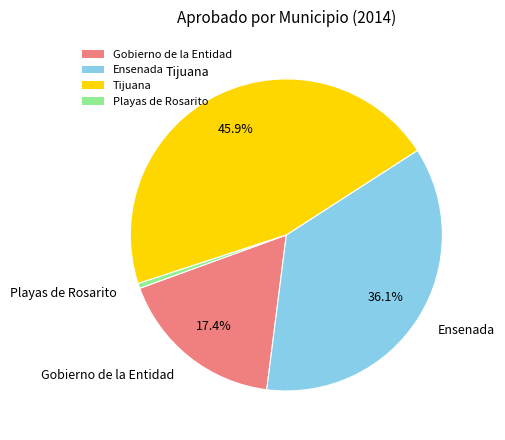

True or false: Ensenada accounts for 36% of the total.

True